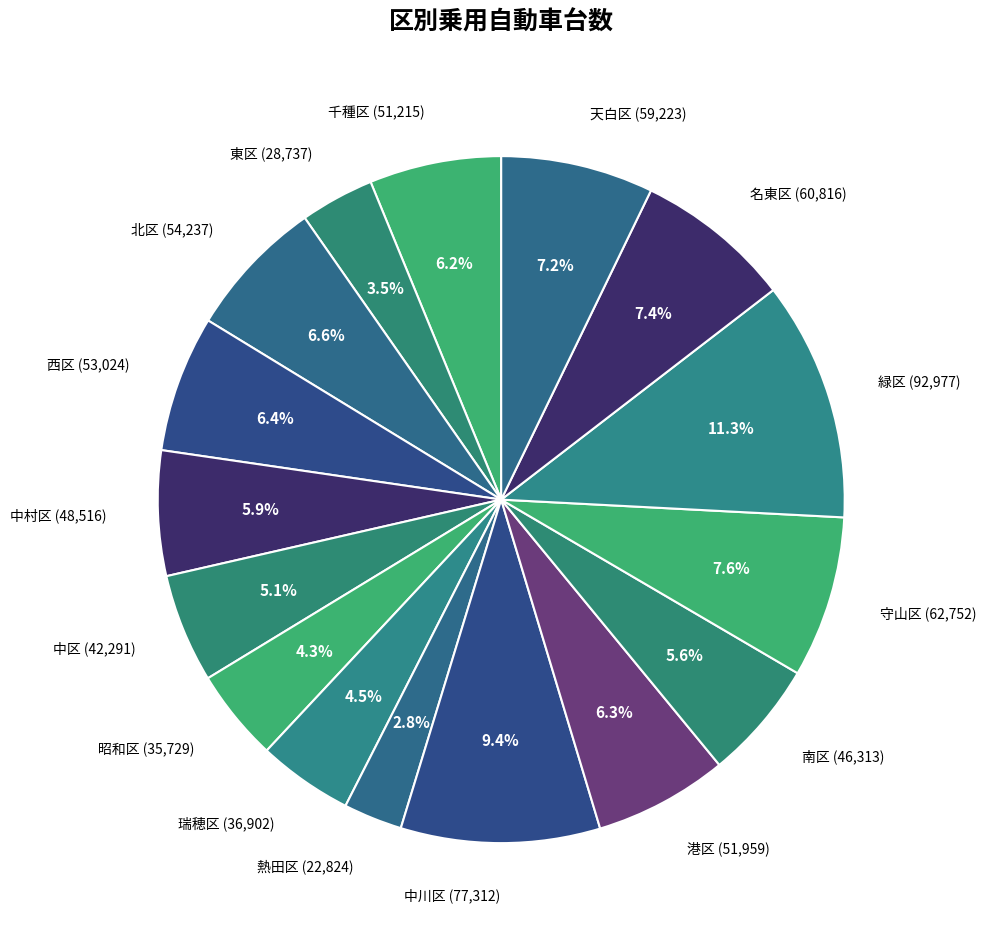

Between 守山区 (62,752) and 熱田区 (22,824), which is larger?

守山区 (62,752)